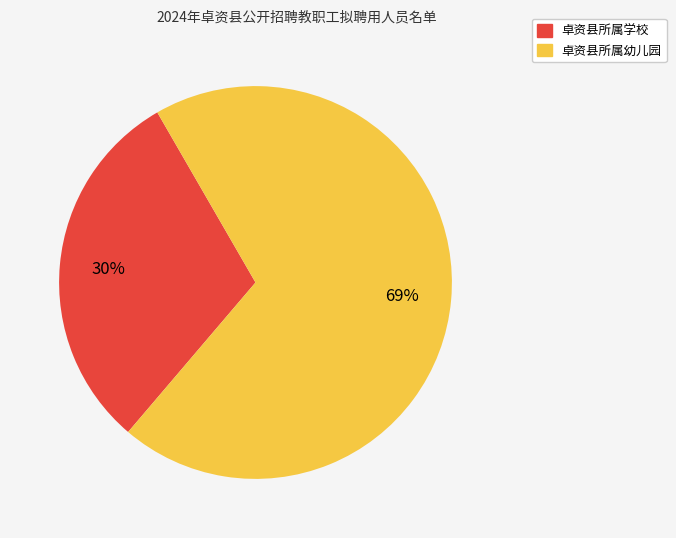

Is it true that 卓资县所属学校 is 43% of the pie?

False